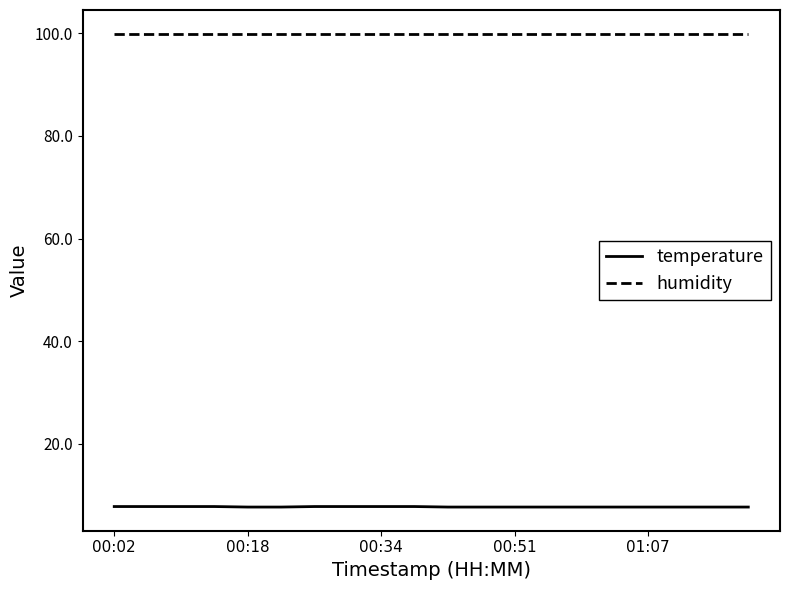

What is the minimum value shown in the chart?

7.7